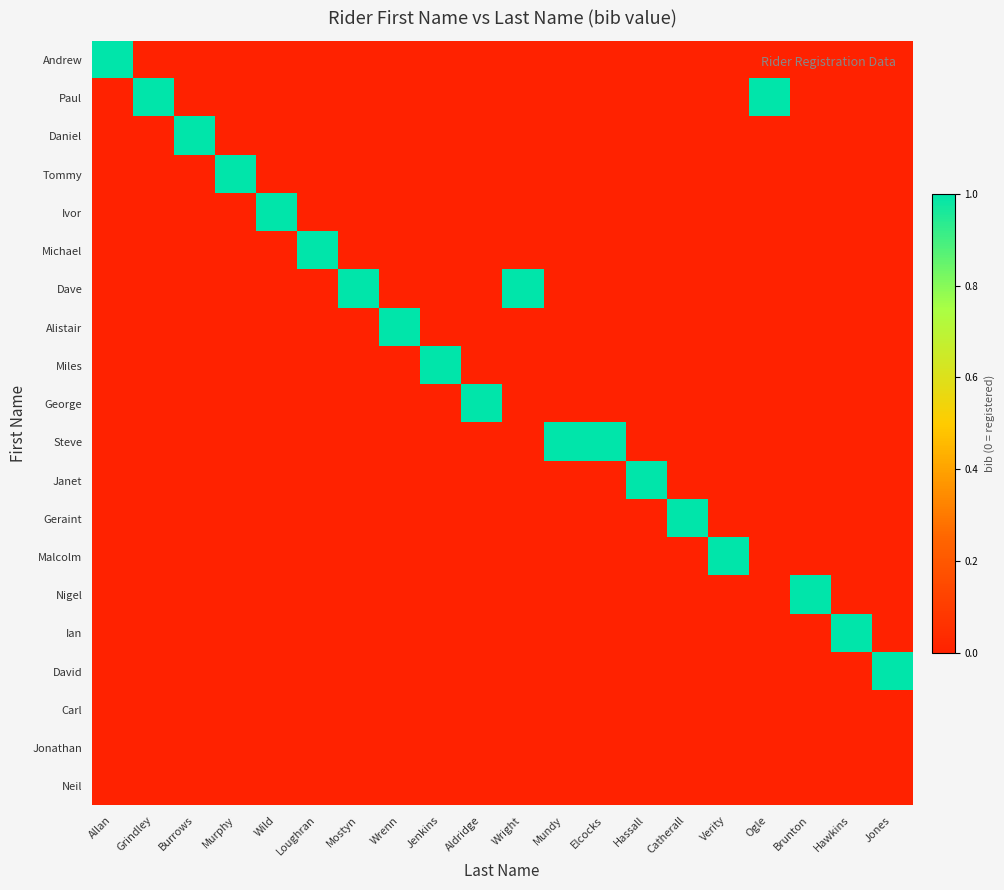

List the series in order of their peak value, highest first.

Andrew, Paul, Daniel, Tommy, Ivor, Michael, Dave, Alistair, Miles, George, Steve, Janet, Geraint, Malcolm, Nigel, Ian, David, Carl, Jonathan, Neil